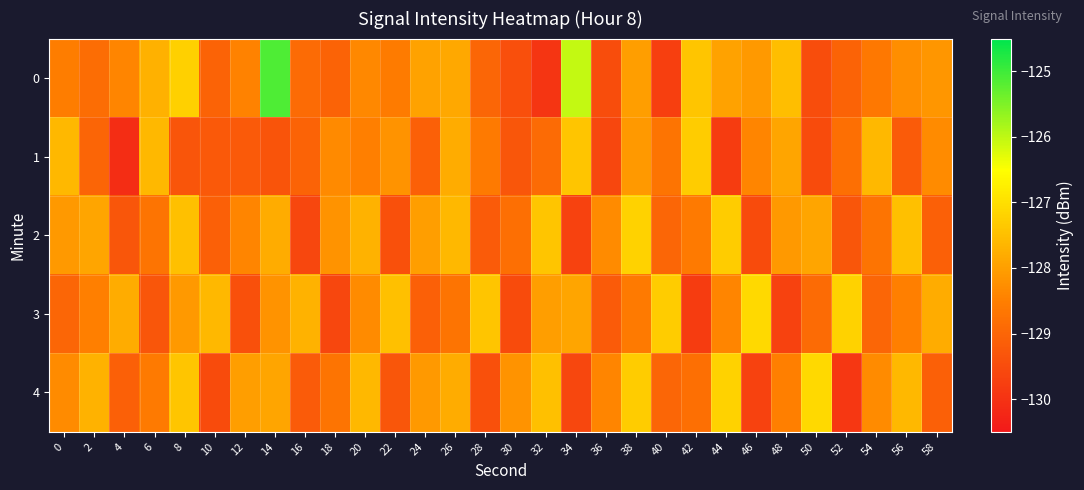

Between 46 and 48, which series saw the biggest shift?

3